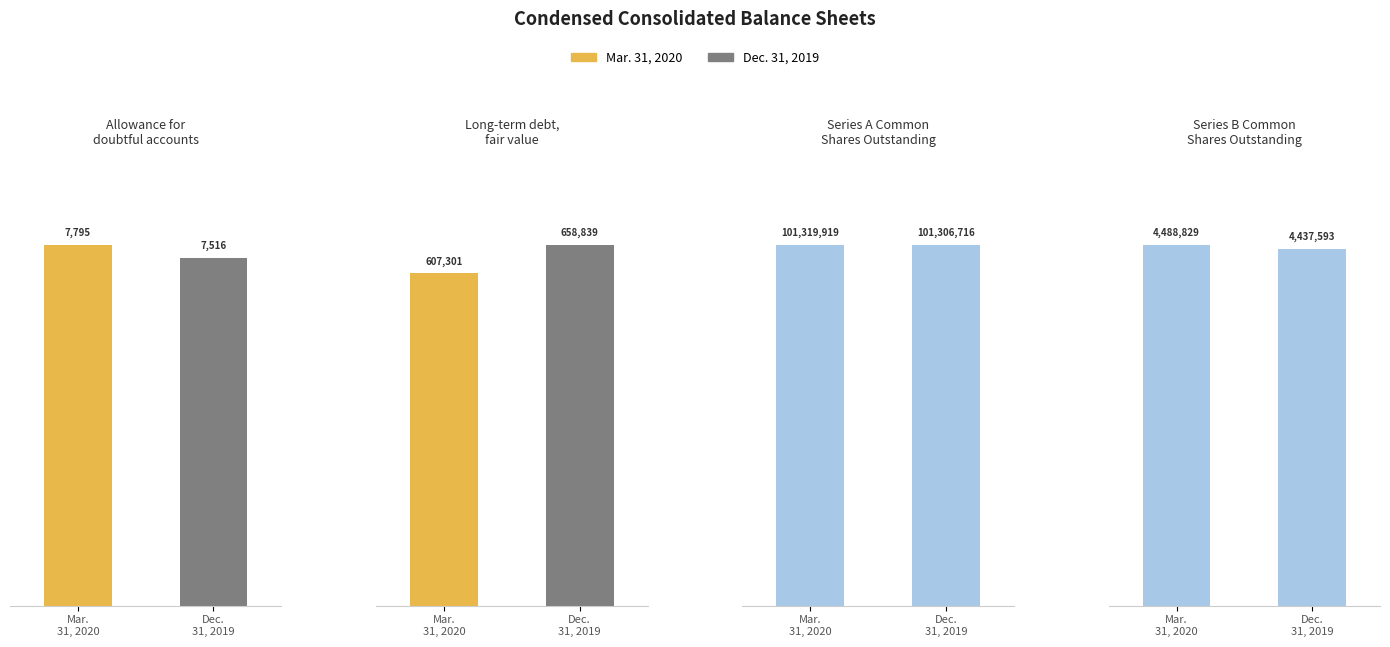

What is the difference between the Mar. 31, 2020 values at Series A Common
Shares Outstanding and Long-term debt,
fair value?

100712618